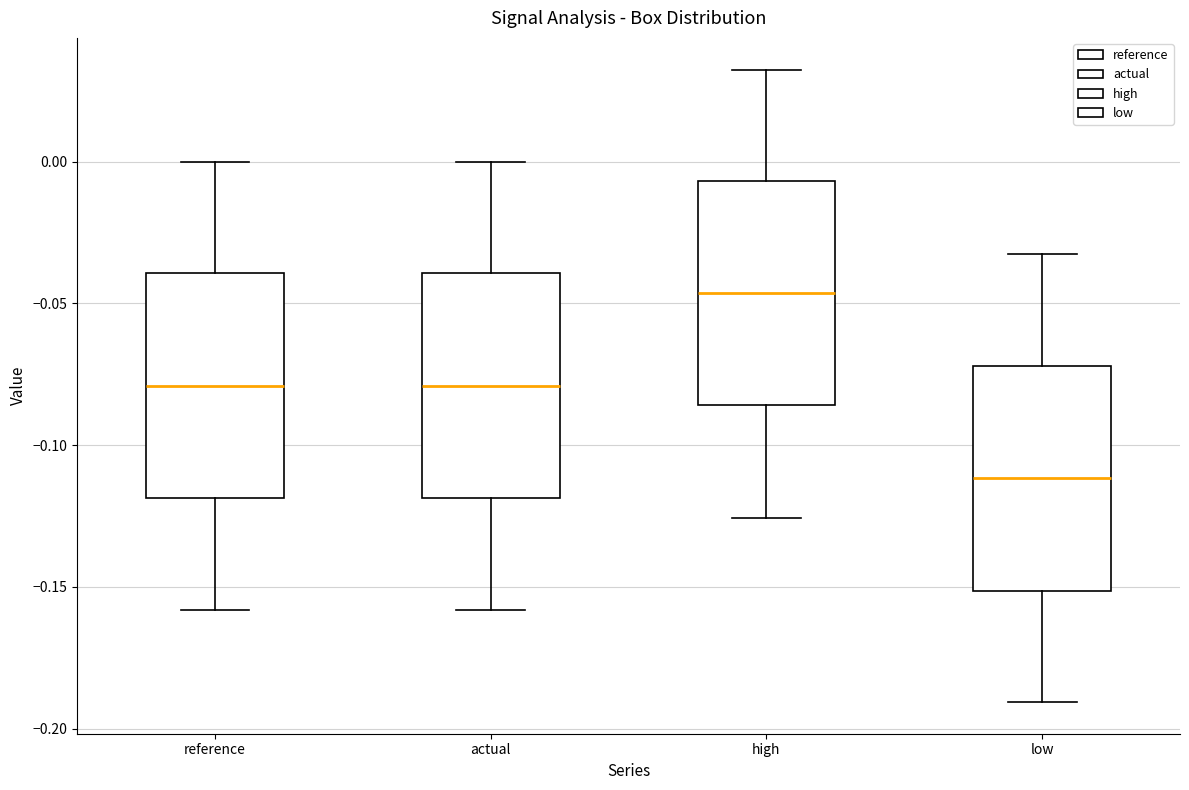

Reading left to right, transcribe this box plot: for each box, give where its median line is, the range the box spans, and where its two whiskers end, as read against the y-axis. The values are not printed on the chart, so give them approximately, as read against the axis.

reference: median -0.080, box -0.120 to -0.040, whiskers -0.160 to 0.000
actual: median -0.080, box -0.120 to -0.040, whiskers -0.160 to 0.000
high: median -0.045, box -0.085 to -0.005, whiskers -0.125 to 0.030
low: median -0.110, box -0.150 to -0.070, whiskers -0.190 to -0.035